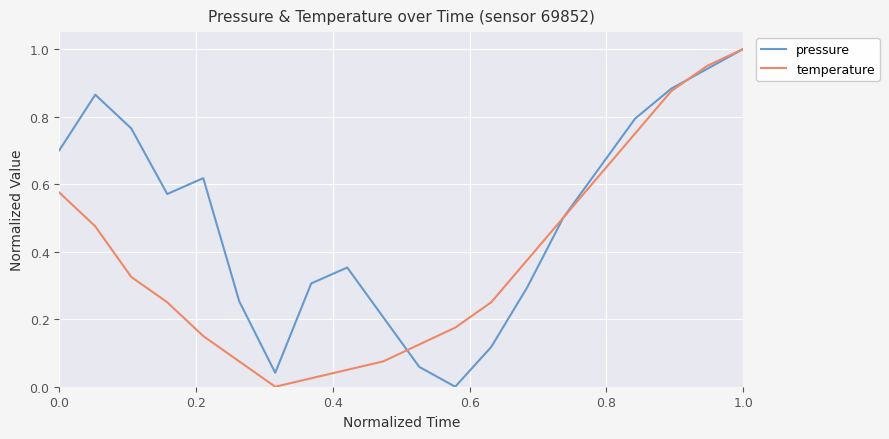

Which series has the largest total across all categories?

pressure